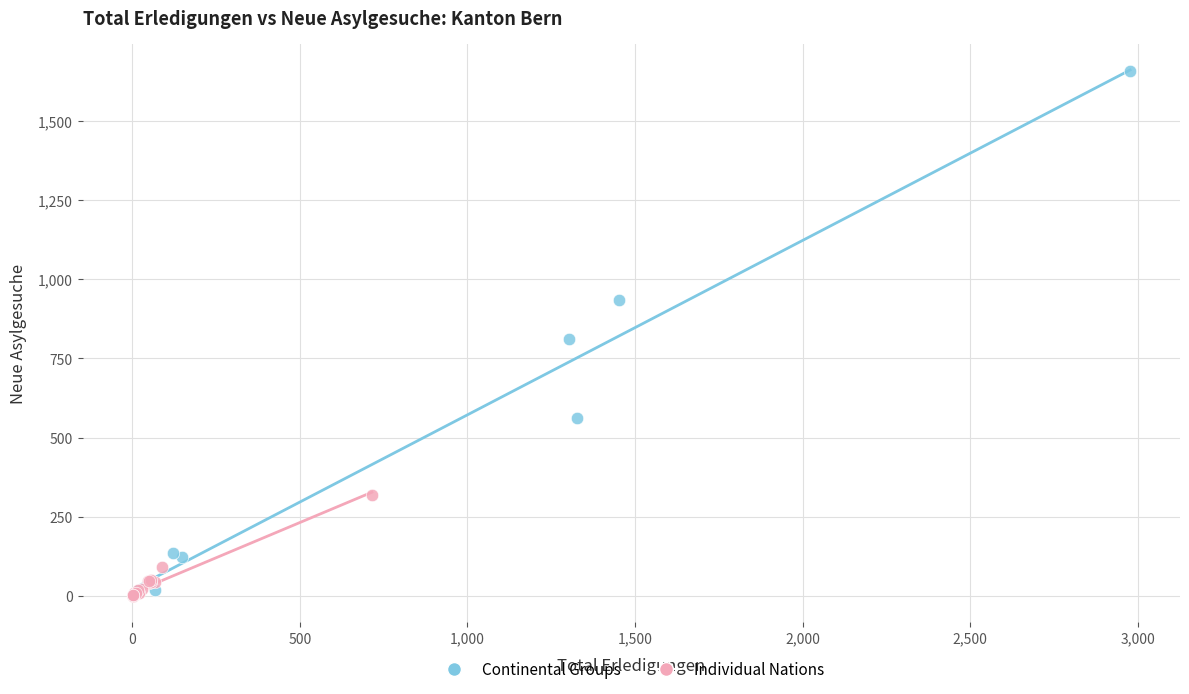

Which series has the widest spread of Y values?

Continental Groups